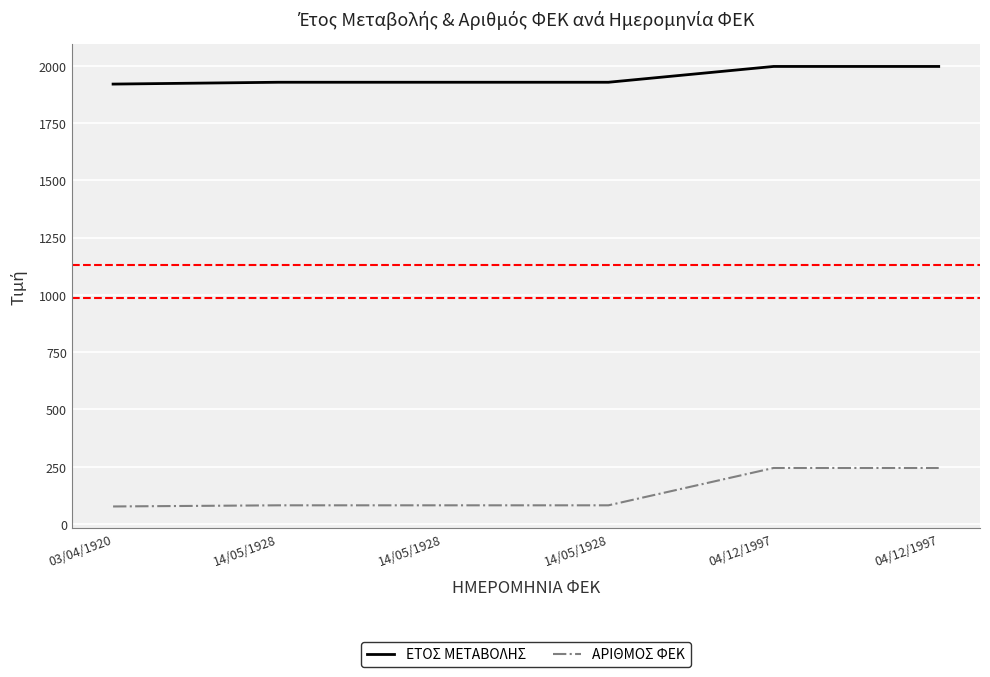

What is the difference between the ΑΡΙΘΜΟΣ ΦΕΚ values at 14/05/1928 and 04/12/1997?

163